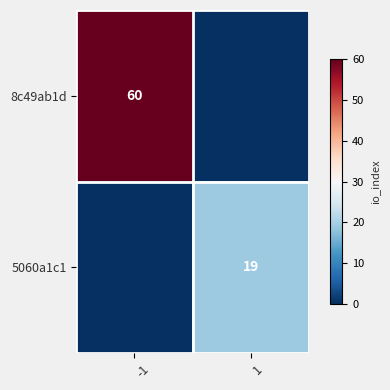

Count the number of data series in this chart.

2